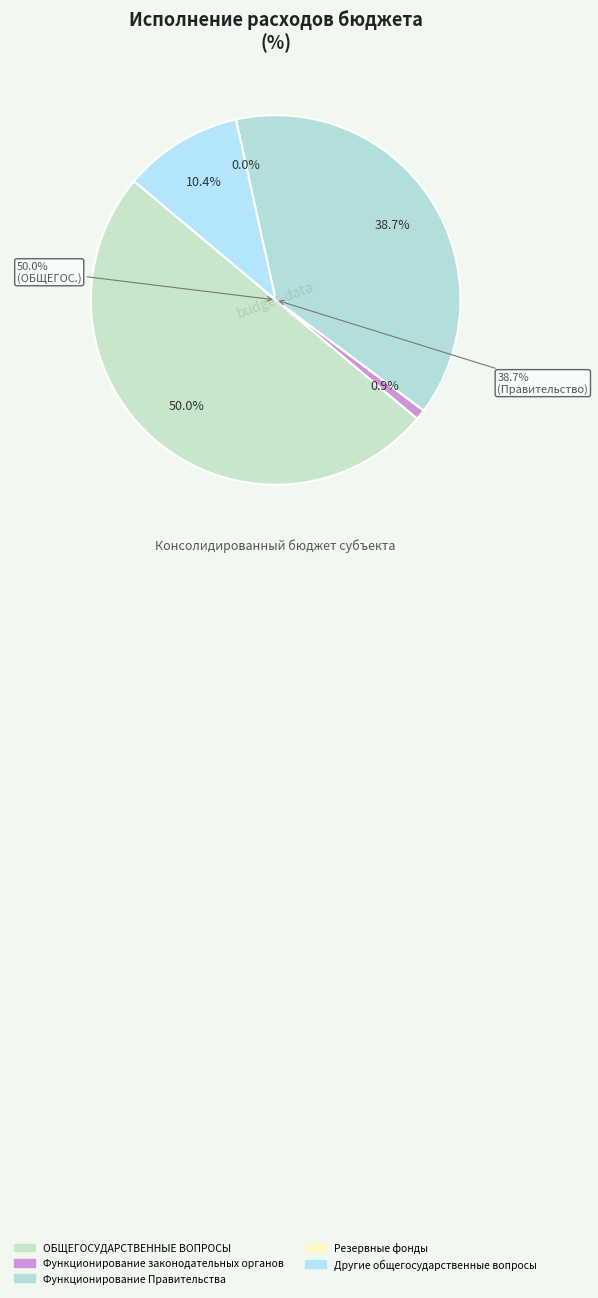

Between Функционирование Правительства and Другие общегосударственные вопросы, which is larger?

Функционирование Правительства